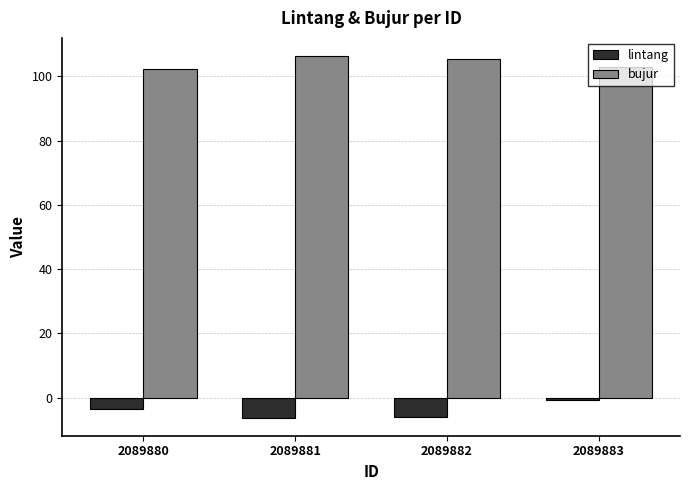

Which series changed the most between 2089882 and 2089883?

lintang